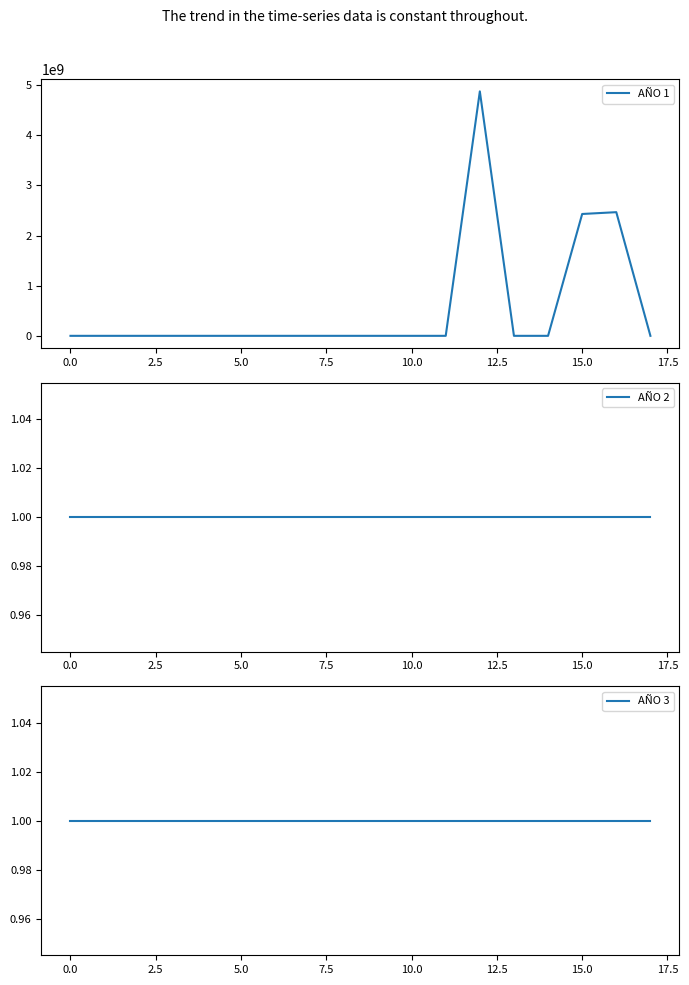

How many lines are shown in the chart?

3